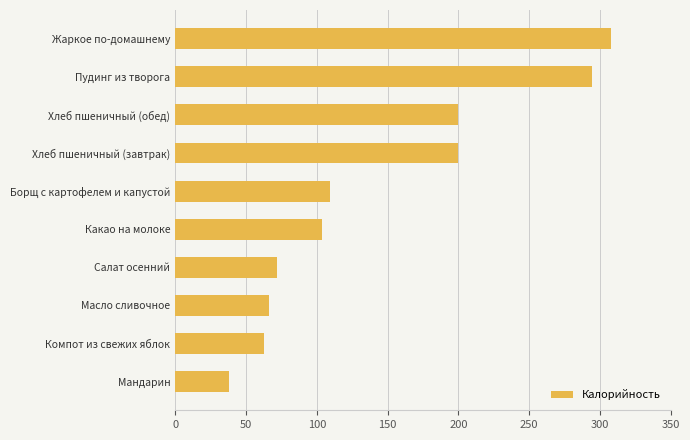

How many data points does each series have?

10